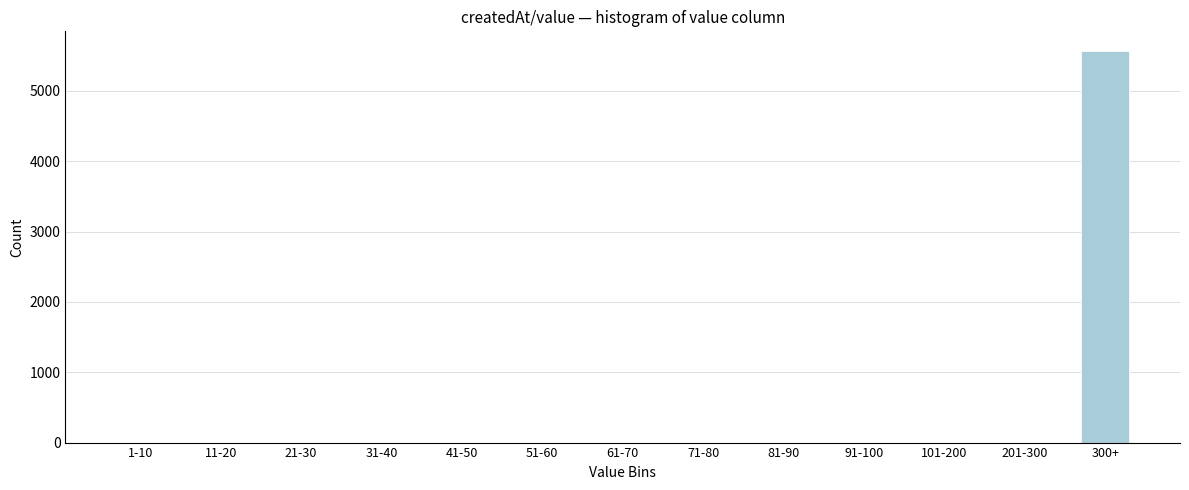

Reading left to right, what are all the values shown in this chart?

1-10=0	11-20=0	21-30=0	31-40=0	41-50=0	51-60=0	61-70=0	71-80=0	81-90=0	91-100=0	101-200=0	201-300=0	300+=5570